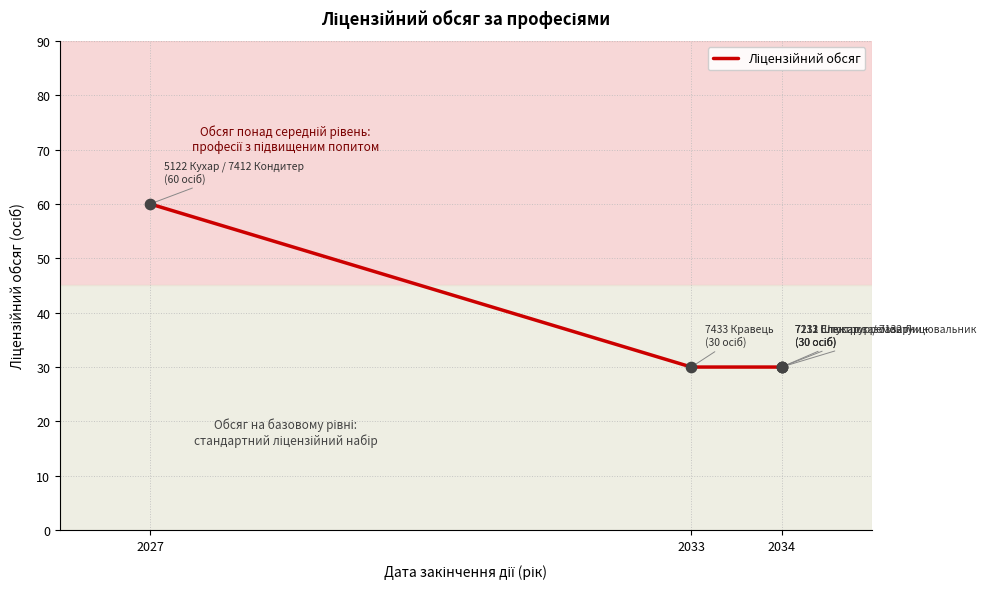

What is the ratio of the value at 2027 to the value at 2034?

2.0